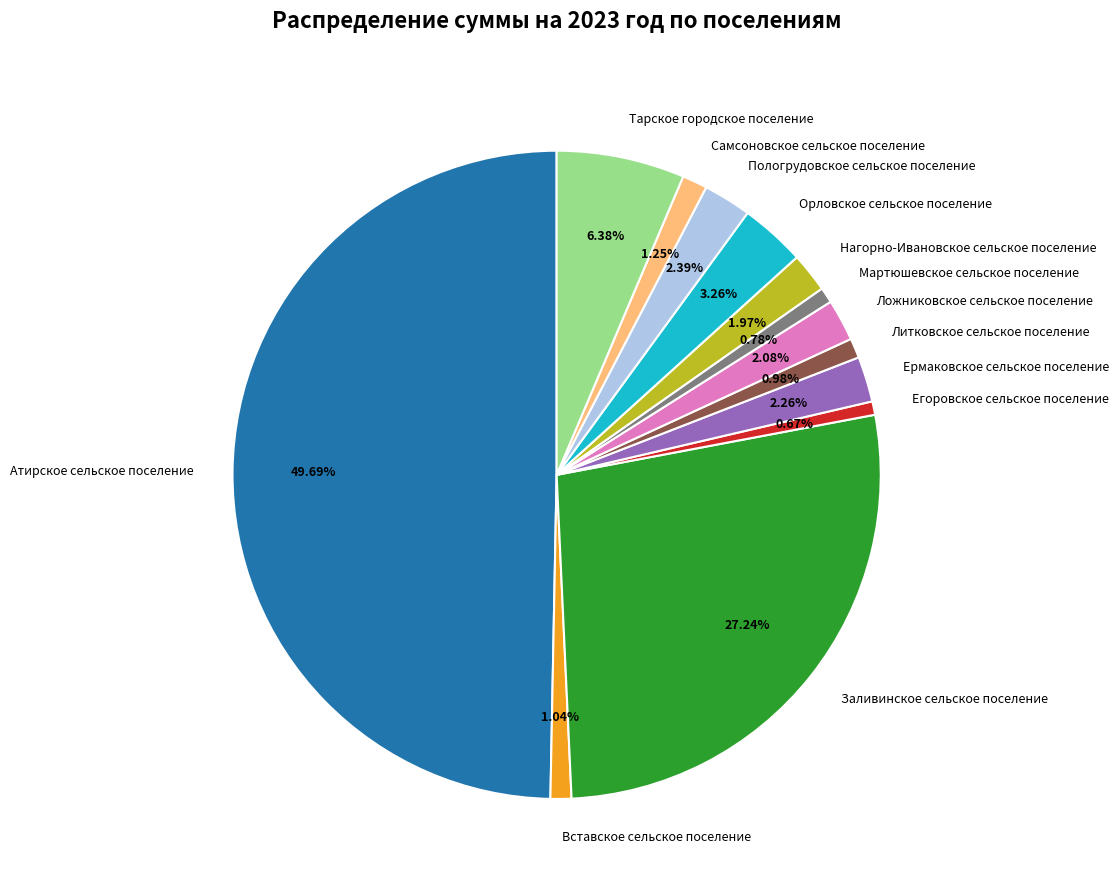

Does Ложниковское сельское поселение represent more than half of the total?

No